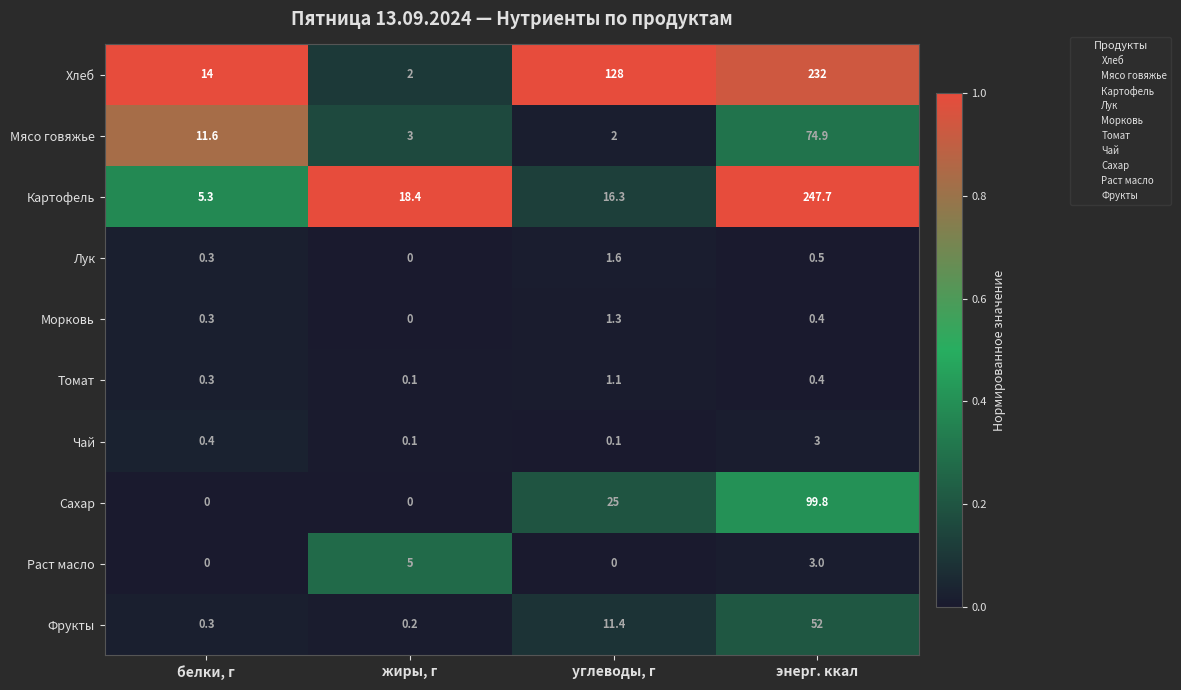

What is the greatest value displayed?

247.7